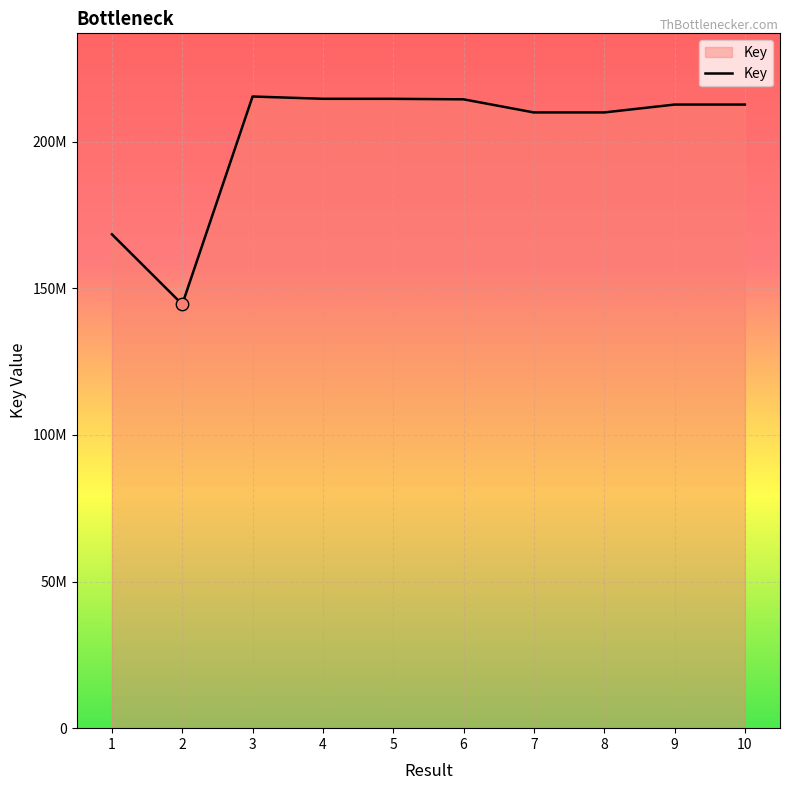

What is the ratio of the value at 3 to the value at 6?

1.0